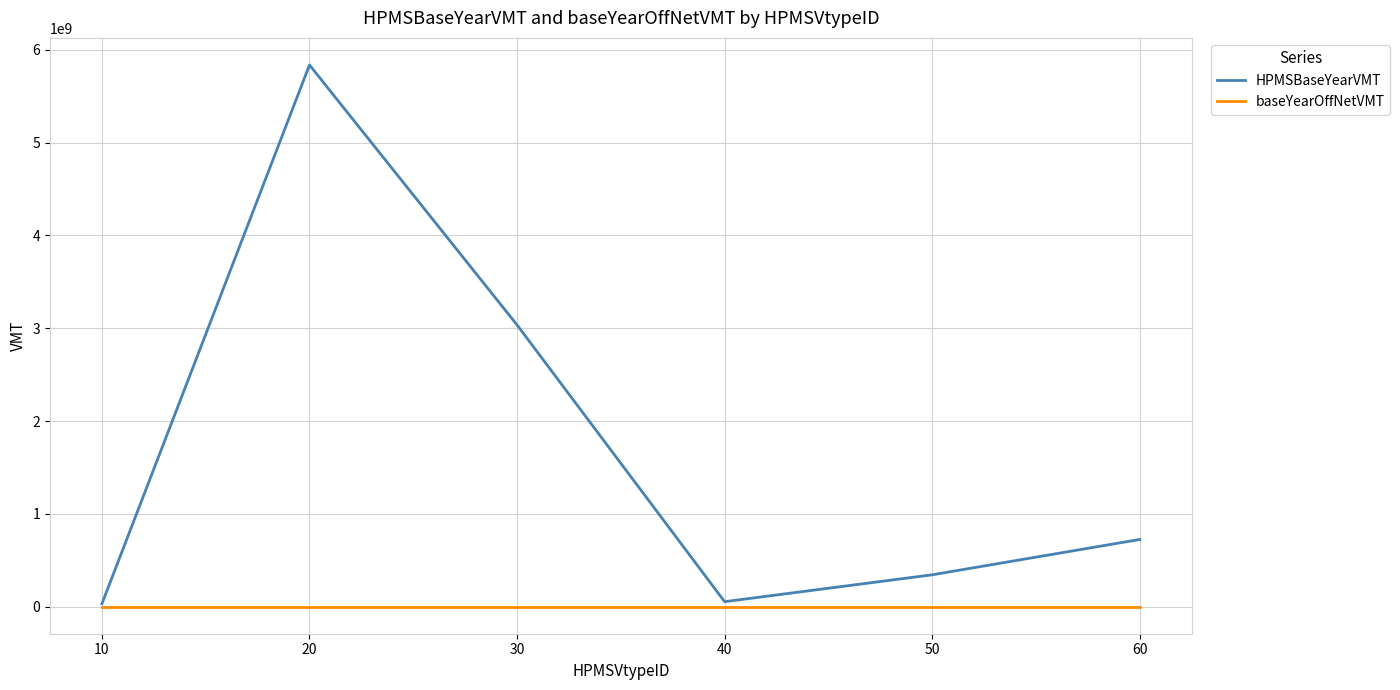

Between 20 and 50, which series saw the biggest shift?

HPMSBaseYearVMT